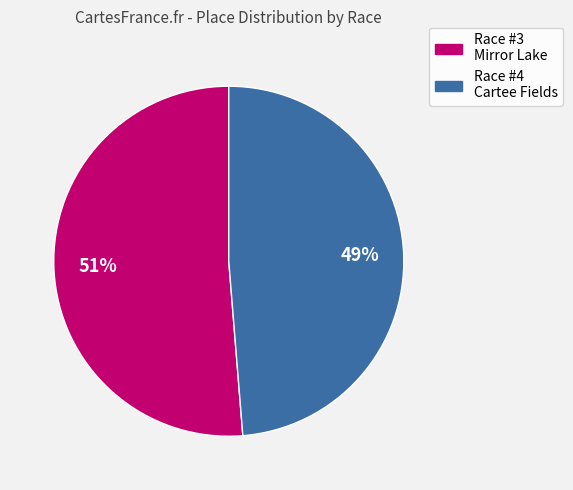

How many slices are in this pie chart?

2